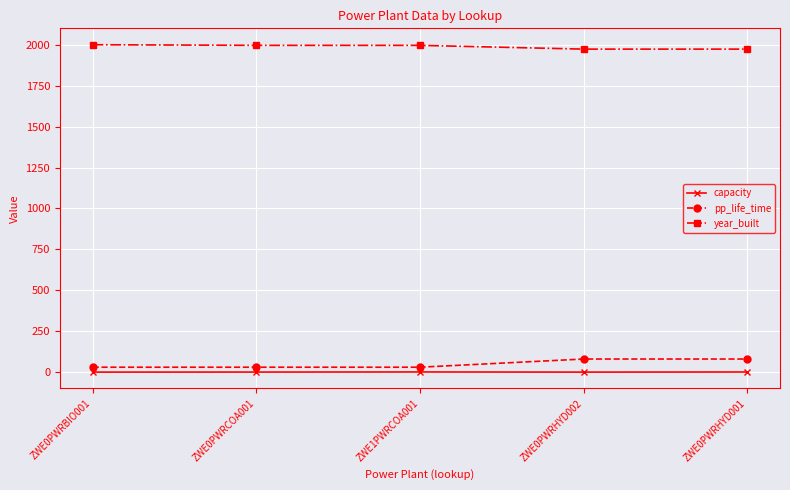

The pp_life_time series shows 80.0 at ZWE0PWRHYD002. True or false?

True